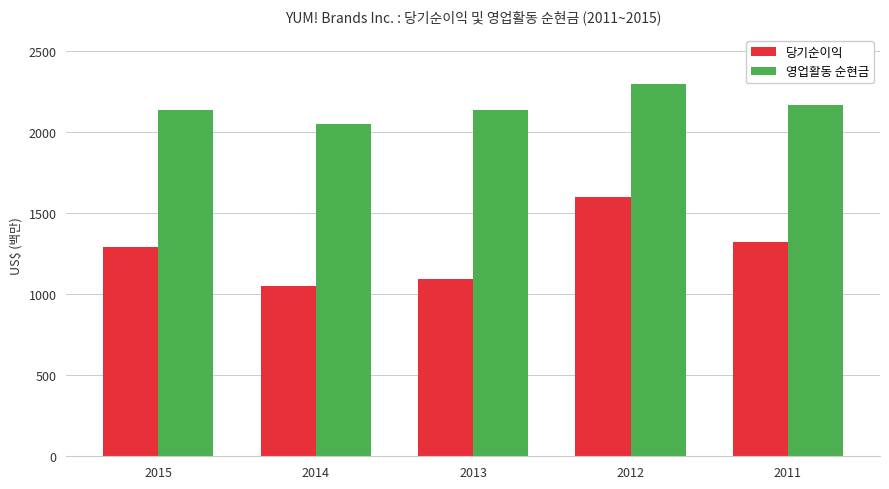

How many data points in 영업활동 순현금 are less than 2139?

1